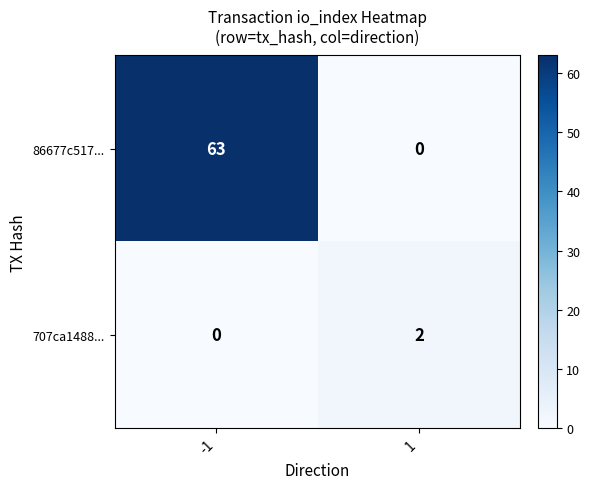

What is the difference between the highest and lowest values at -1?

63